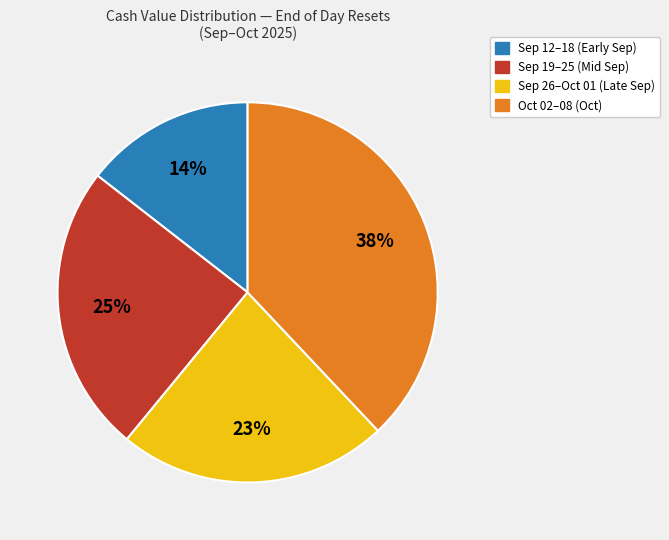

Which has a higher value, Oct 02–08 (Oct) or Sep 19–25 (Mid Sep)?

Oct 02–08 (Oct)